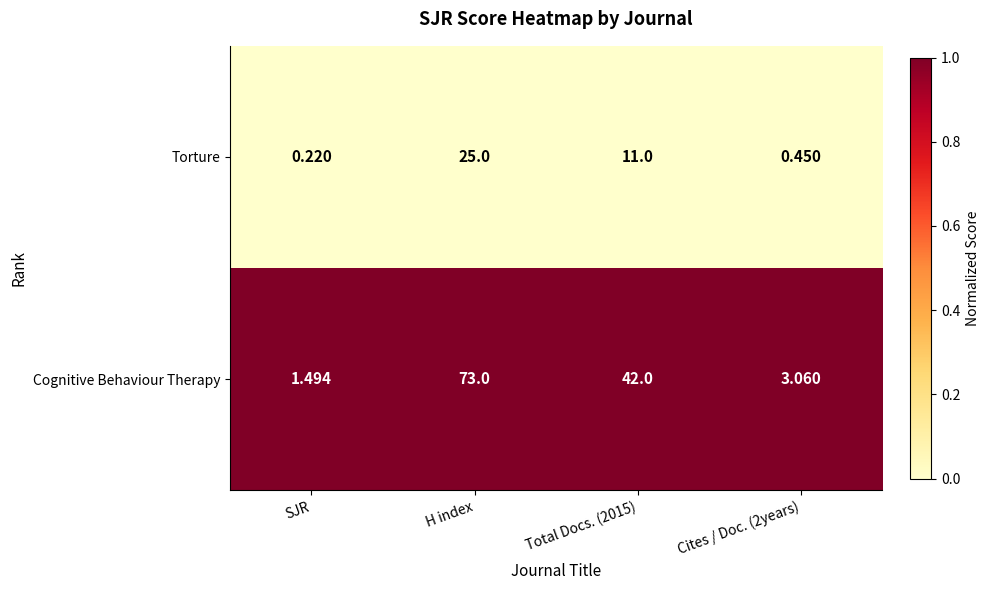

Between SJR and H index, which series saw the biggest shift?

Cognitive Behaviour Therapy